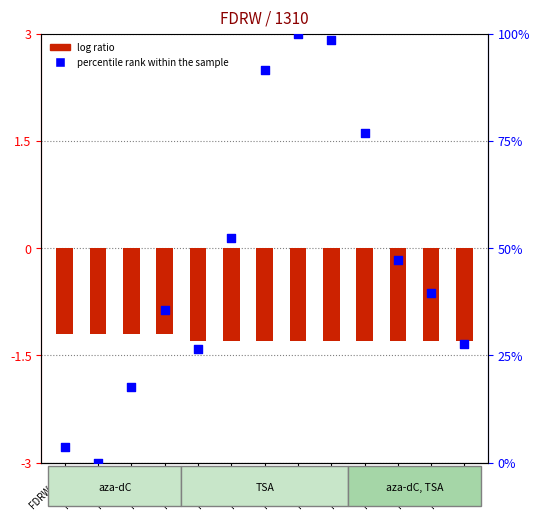

At how many categories does at least one series exceed 73?

4